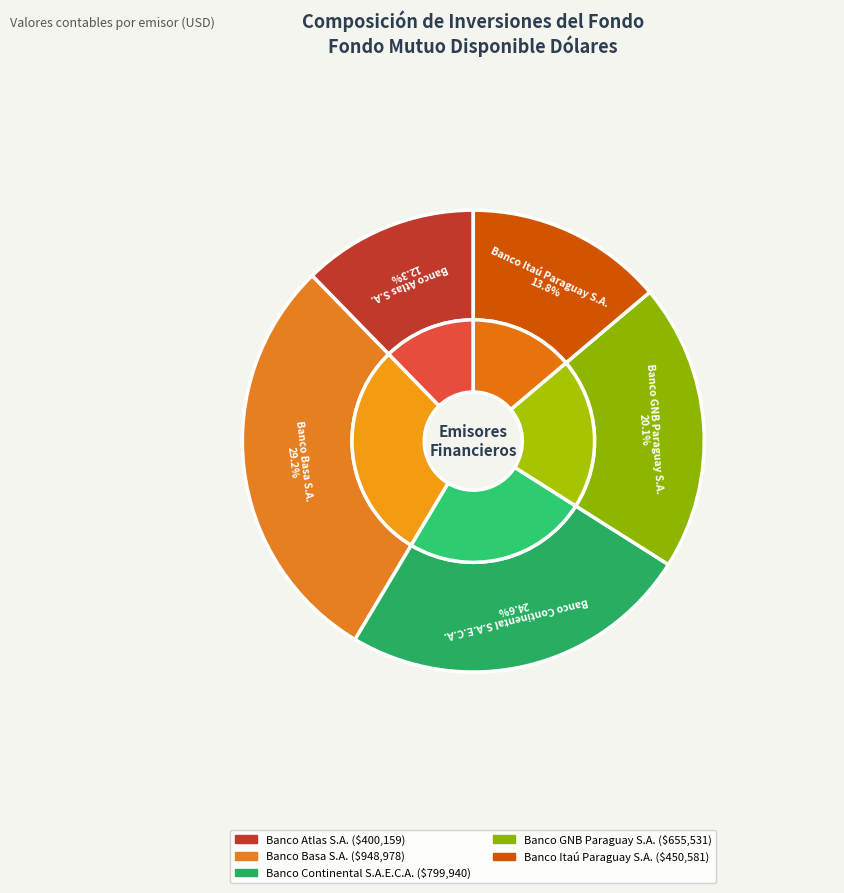

What is the largest slice in the pie chart?

Banco Basa S.A.